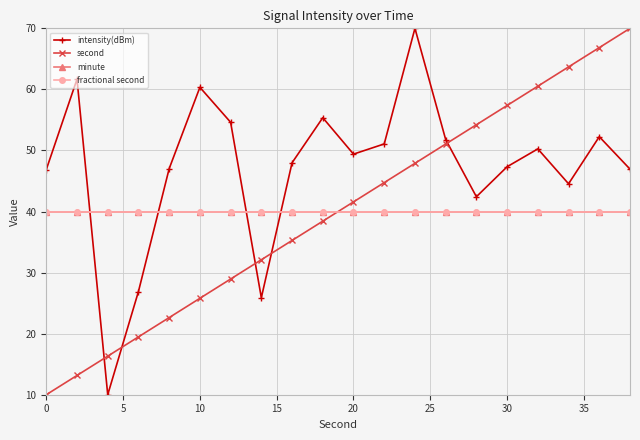

Reading left to right, list all the values displayed in this chart.

intensity(dBm): 46.9	61.7	10.0	26.9	47.0	60.3	54.6	25.9	48.0	55.4	49.4	51.1	70.0	51.8	42.4	47.3	50.3	44.5	52.3	46.9
second: 10.0	13.2	16.3	19.5	22.6	25.8	28.9	32.1	35.3	38.4	41.6	44.7	47.9	51.1	54.2	57.4	60.5	63.7	66.8	70.0
minute: 40.0	40.0	40.0	40.0	40.0	40.0	40.0	40.0	40.0	40.0	40.0	40.0	40.0	40.0	40.0	40.0	40.0	40.0	40.0	40.0
fractional second: 40.0	40.0	40.0	40.0	40.0	40.0	40.0	40.0	40.0	40.0	40.0	40.0	40.0	40.0	40.0	40.0	40.0	40.0	40.0	40.0